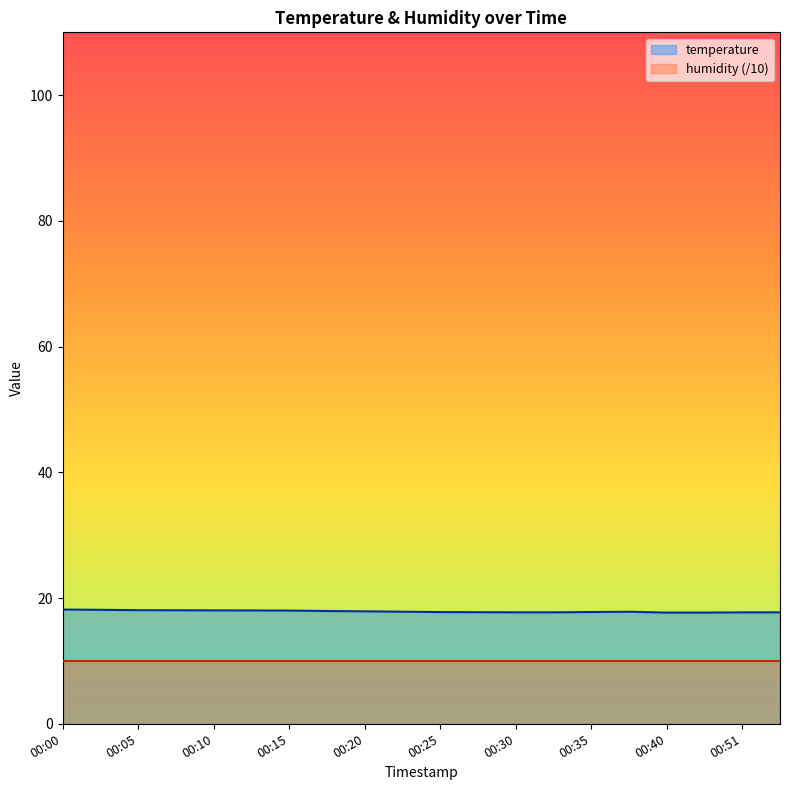

Where is the data nearest to the value 17?

00:40